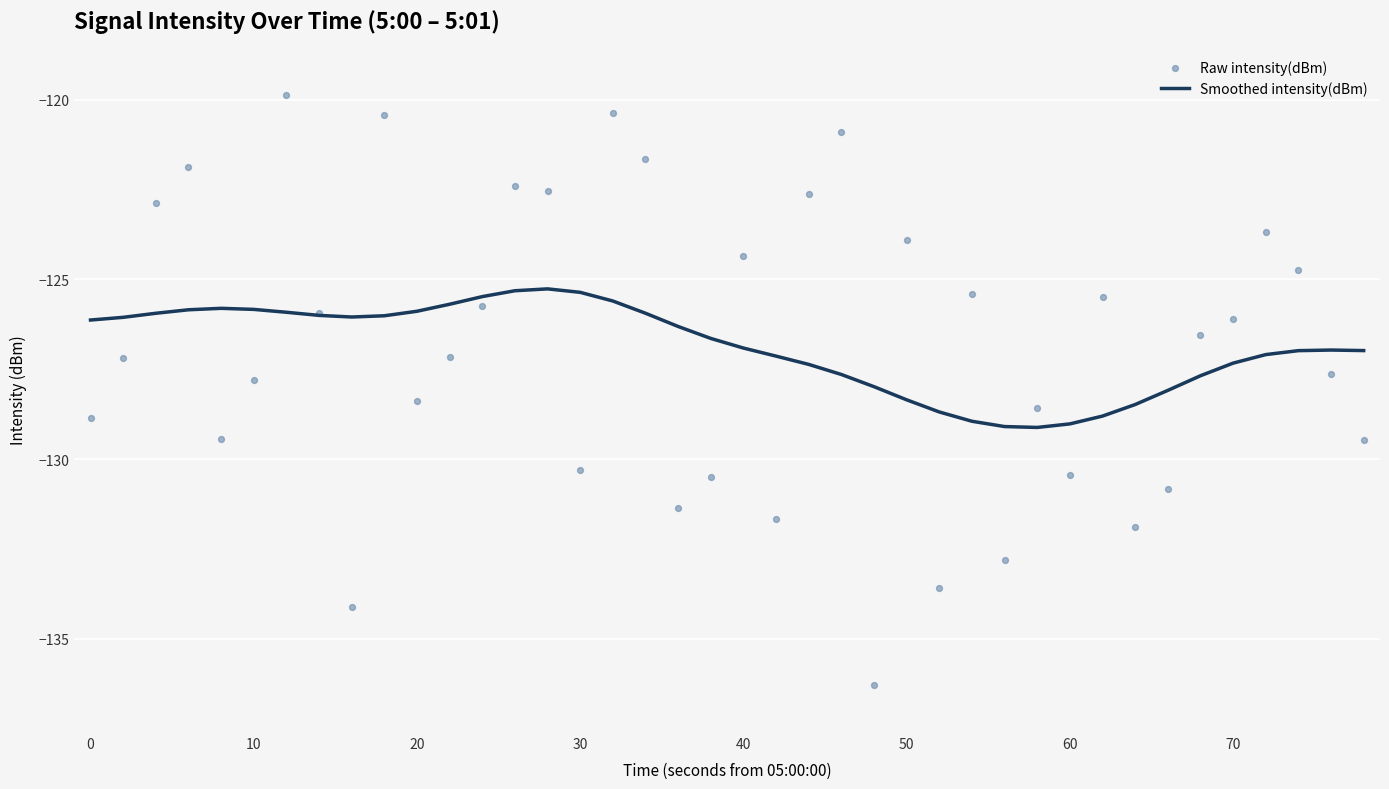

What is the highest value of the Smoothed intensity(dBm) series?

-125.3